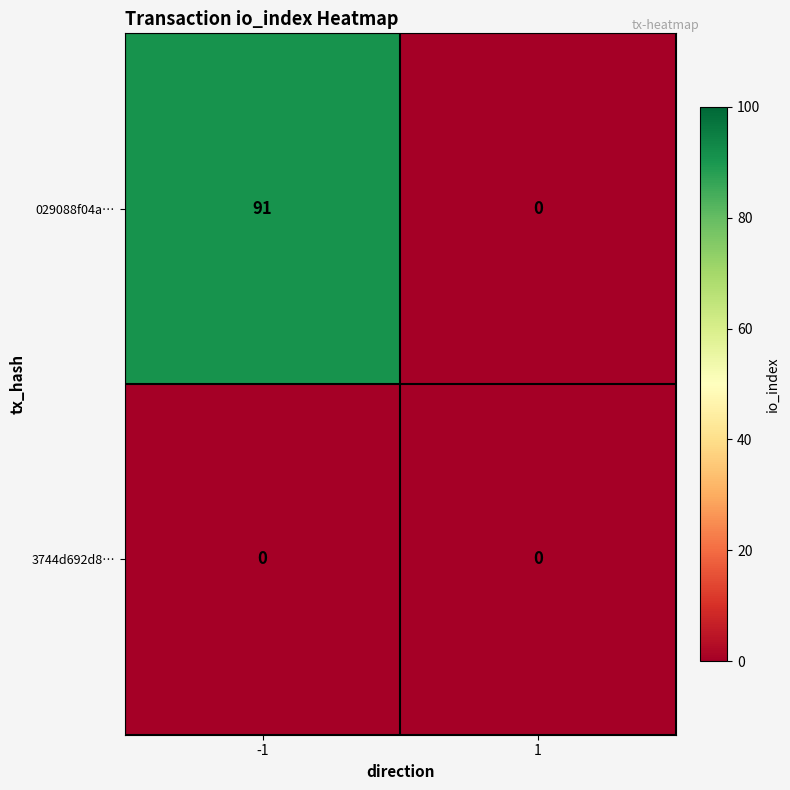

Reading right to left, extract all data points from this chart.

029088f04a…: 1=0	-1=91
3744d692d8…: 1=0	-1=0